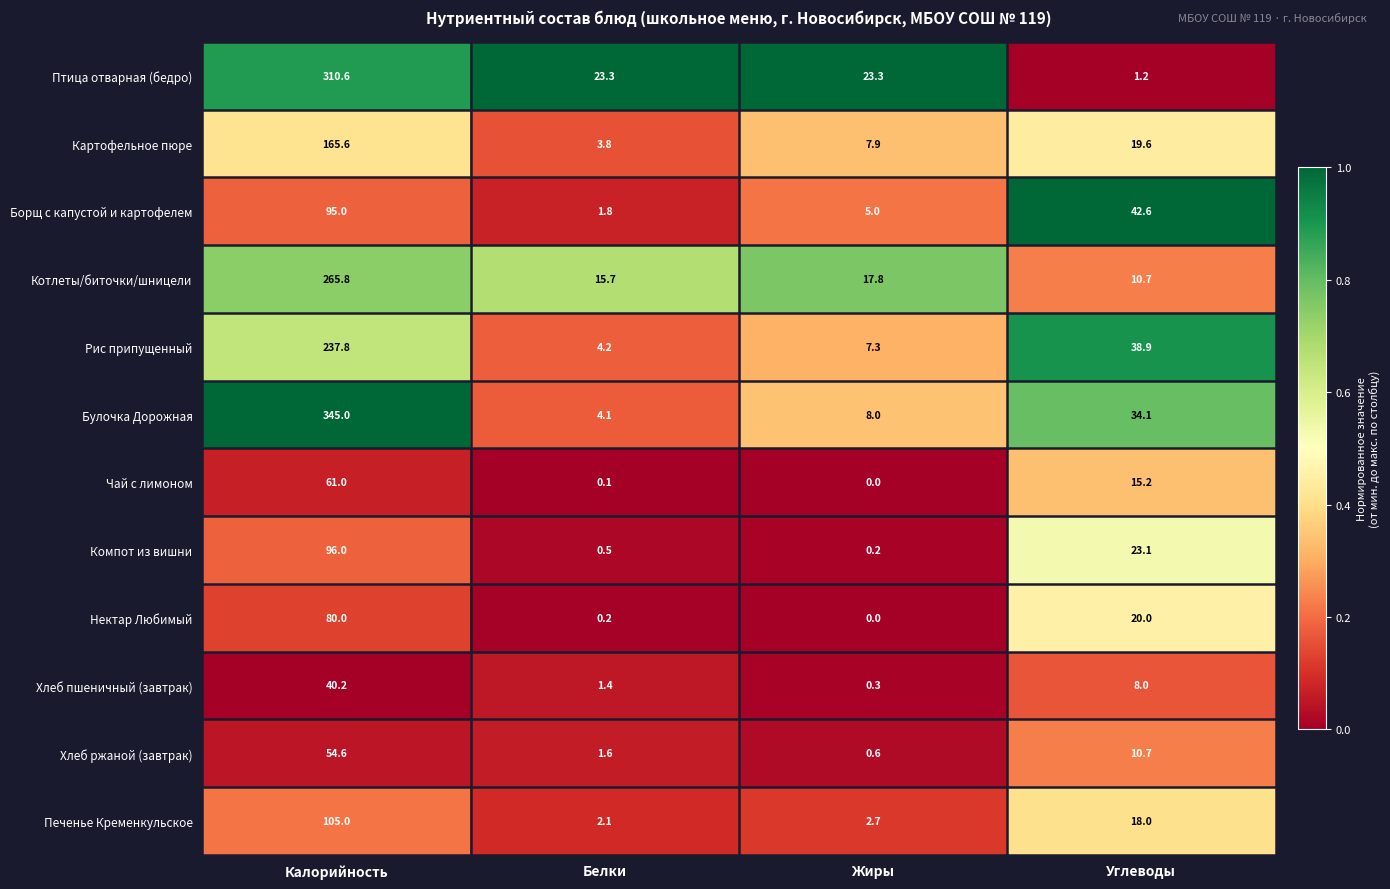

What is the total value across all series at Жиры?

73.1